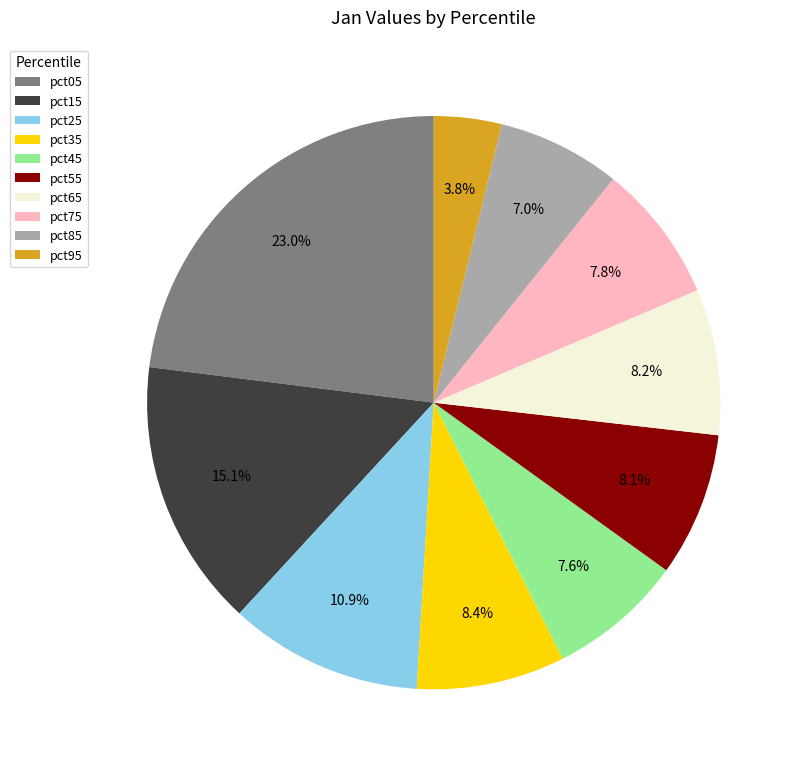

True or false: pct65 accounts for 8% of the total.

True